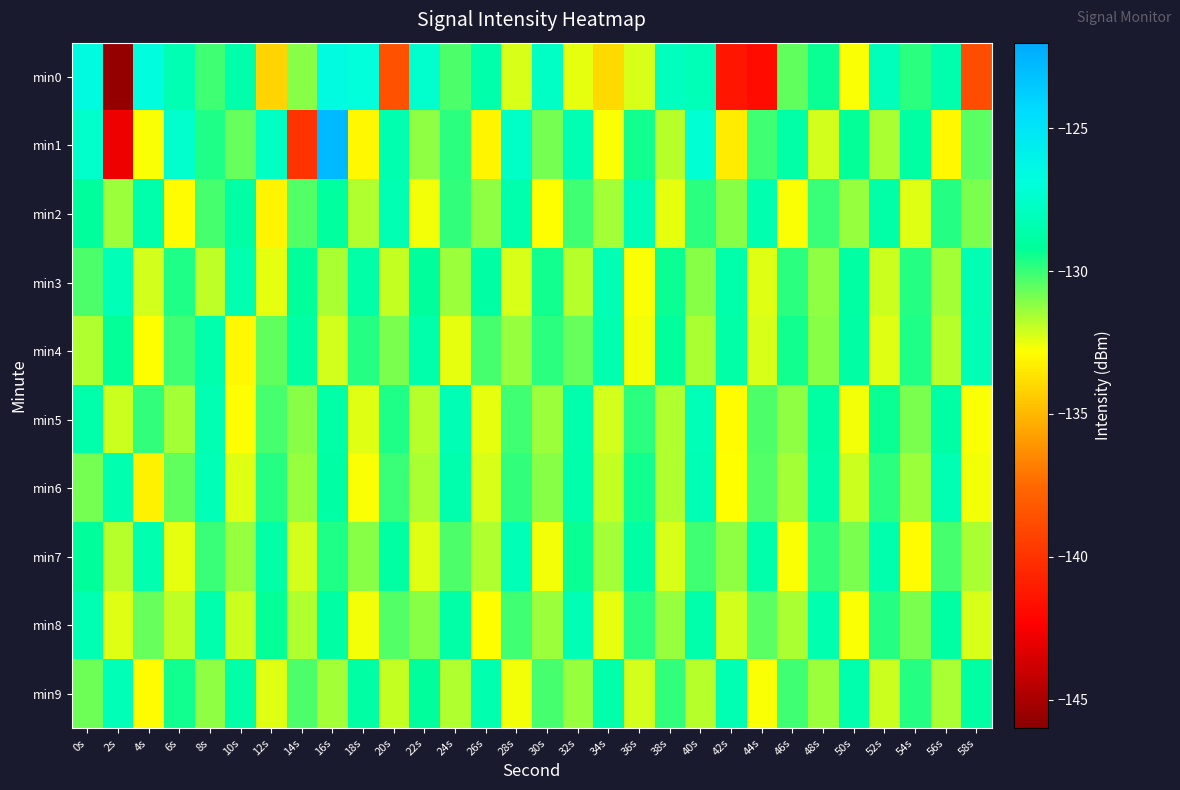

Reading left to right, list all the values displayed in this chart.

min0: 0s=-126.5	2s=-145.7	4s=-126.7	6s=-128.3	8s=-130.1	10s=-128.6	12s=-134.1	14s=-131.1	16s=-126.6	18s=-126.9	20s=-138.5	22s=-127.4	24s=-130.3	26s=-128.6	28s=-132.3	30s=-127.6	32s=-132.5	34s=-133.9	36s=-132.3	38s=-127.9	40s=-128.2	42s=-141.3	44s=-141.8	46s=-130.6	48s=-129.4	50s=-132.7	52s=-128.0	54s=-129.8	56s=-128.5	58s=-138.7
min1: 0s=-127.5	2s=-142.9	4s=-132.7	6s=-127.4	8s=-129.7	10s=-130.7	12s=-127.7	14s=-140.0	16s=-122.8	18s=-133.1	20s=-128.4	22s=-131.2	24s=-129.8	26s=-133.1	28s=-127.6	30s=-130.9	32s=-128.3	34s=-132.7	36s=-129.5	38s=-131.8	40s=-127.2	42s=-133.4	44s=-130.1	46s=-128.7	48s=-132.2	50s=-129.3	52s=-131.6	54s=-128.9	56s=-133.0	58s=-130.5
min2: 0s=-129.1	2s=-131.4	4s=-128.6	6s=-132.9	8s=-130.2	10s=-128.8	12s=-133.1	14s=-130.4	16s=-129.0	18s=-131.7	20s=-128.3	22s=-132.6	24s=-129.9	26s=-131.2	28s=-128.5	30s=-132.8	32s=-130.1	34s=-131.5	36s=-128.2	38s=-132.5	40s=-129.8	42s=-131.1	44s=-128.4	46s=-132.7	48s=-130.0	50s=-131.3	52s=-128.7	54s=-132.4	56s=-129.7	58s=-131.0
min3: 0s=-130.3	2s=-128.1	4s=-132.2	6s=-129.6	8s=-131.9	10s=-128.4	12s=-132.5	14s=-129.2	16s=-131.6	18s=-128.7	20s=-132.0	22s=-129.1	24s=-131.4	26s=-128.8	28s=-132.3	30s=-129.5	32s=-131.8	34s=-128.2	36s=-132.7	38s=-129.4	40s=-131.1	42s=-128.6	44s=-132.4	46s=-129.8	48s=-131.2	50s=-128.9	52s=-132.1	54s=-129.7	56s=-131.5	58s=-128.3
min4: 0s=-131.7	2s=-129.3	4s=-132.8	6s=-130.1	8s=-128.5	10s=-133.0	12s=-130.6	14s=-128.9	16s=-132.2	18s=-129.7	20s=-131.0	22s=-128.6	24s=-132.5	26s=-130.2	28s=-131.3	30s=-129.8	32s=-130.7	34s=-128.4	36s=-132.6	38s=-129.1	40s=-131.6	42s=-128.7	44s=-132.3	46s=-129.5	48s=-131.1	50s=-128.8	52s=-132.4	54s=-129.6	56s=-131.8	58s=-128.2
min5: 0s=-128.6	2s=-132.1	4s=-129.9	6s=-131.5	8s=-128.3	10s=-132.8	12s=-130.2	14s=-131.1	16s=-128.7	18s=-132.4	20s=-129.6	22s=-131.8	24s=-128.2	26s=-132.5	28s=-130.1	30s=-131.4	32s=-128.5	34s=-132.2	36s=-129.8	38s=-131.7	40s=-128.1	42s=-132.9	44s=-130.3	46s=-131.2	48s=-128.9	50s=-132.6	52s=-129.4	54s=-131.0	56s=-128.8	58s=-132.7
min6: 0s=-130.9	2s=-128.4	4s=-133.2	6s=-130.6	8s=-128.1	10s=-132.4	12s=-129.7	14s=-131.3	16s=-128.8	18s=-132.7	20s=-130.0	22s=-131.6	24s=-128.5	26s=-132.3	28s=-129.9	30s=-131.1	32s=-128.6	34s=-132.0	36s=-129.5	38s=-131.7	40s=-128.2	42s=-132.8	44s=-130.4	46s=-131.5	48s=-128.7	50s=-132.1	52s=-129.8	54s=-131.4	56s=-128.3	58s=-132.6
min7: 0s=-129.2	2s=-131.8	4s=-128.4	6s=-132.5	8s=-130.0	10s=-131.3	12s=-128.7	14s=-132.2	16s=-129.6	18s=-131.1	20s=-128.9	22s=-132.4	24s=-130.3	26s=-131.7	28s=-128.1	30s=-132.6	32s=-129.4	34s=-131.5	36s=-128.8	38s=-132.3	40s=-130.1	42s=-131.2	44s=-128.6	46s=-132.7	48s=-129.9	50s=-131.0	52s=-128.5	54s=-132.9	56s=-130.2	58s=-131.6
min8: 0s=-128.3	2s=-132.4	4s=-130.7	6s=-131.9	8s=-128.5	10s=-132.1	12s=-129.3	14s=-131.7	16s=-128.8	18s=-132.6	20s=-130.4	22s=-131.1	24s=-128.7	26s=-132.8	28s=-130.1	30s=-131.4	32s=-128.2	34s=-132.5	36s=-129.8	38s=-131.3	40s=-128.6	42s=-132.2	44s=-130.5	46s=-131.6	48s=-128.4	50s=-132.7	52s=-129.7	54s=-131.0	56s=-128.9	58s=-132.3
min9: 0s=-130.8	2s=-128.1	4s=-132.9	6s=-129.5	8s=-131.2	10s=-128.7	12s=-132.4	14s=-130.3	16s=-131.5	18s=-128.8	20s=-132.0	22s=-129.1	24s=-131.7	26s=-128.4	28s=-132.6	30s=-130.2	32s=-131.3	34s=-128.6	36s=-132.2	38s=-129.9	40s=-131.8	42s=-128.3	44s=-132.7	46s=-130.1	48s=-131.4	50s=-128.5	52s=-132.1	54s=-129.7	56s=-131.6	58s=-128.9